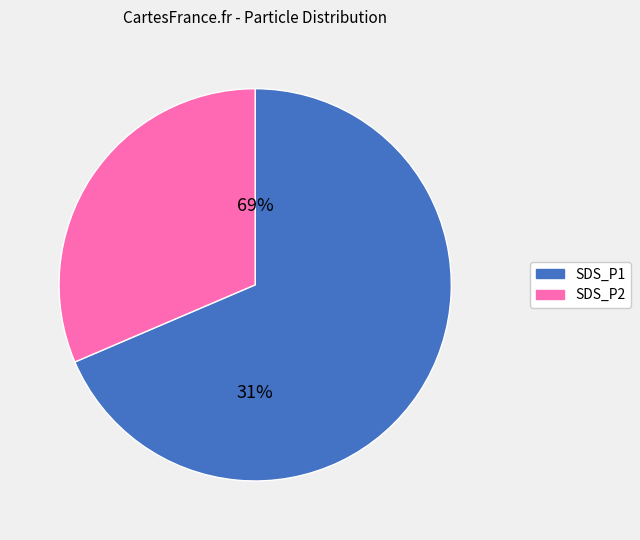

Which has a higher value, SDS_P1 or SDS_P2?

SDS_P1